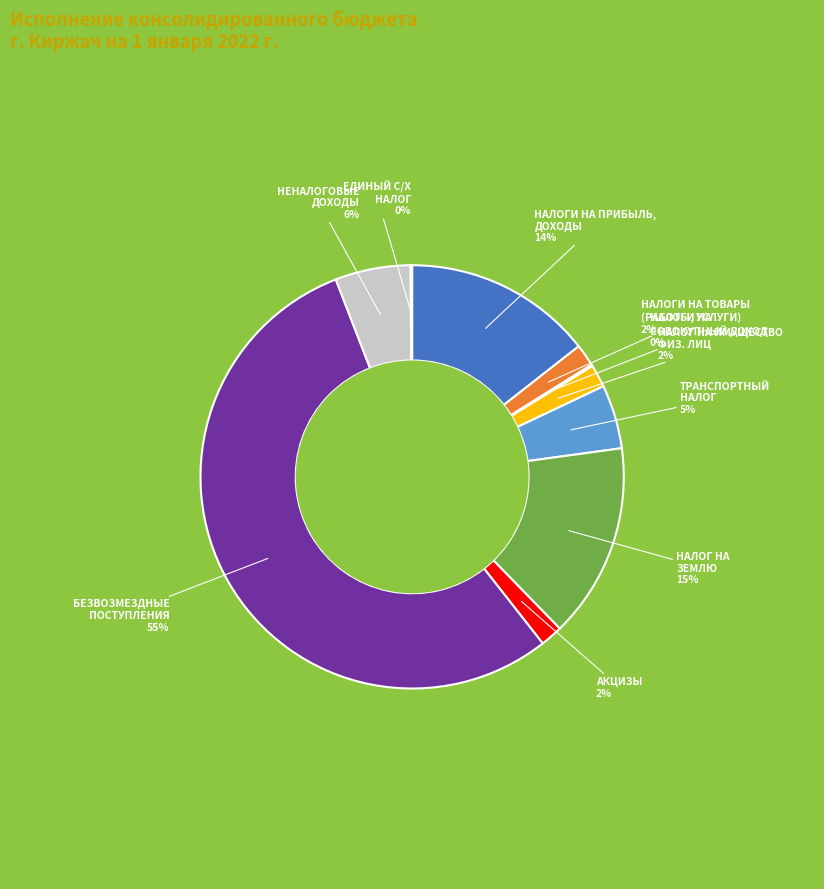

True or false: АКЦИЗЫ accounts for 2% of the total.

True